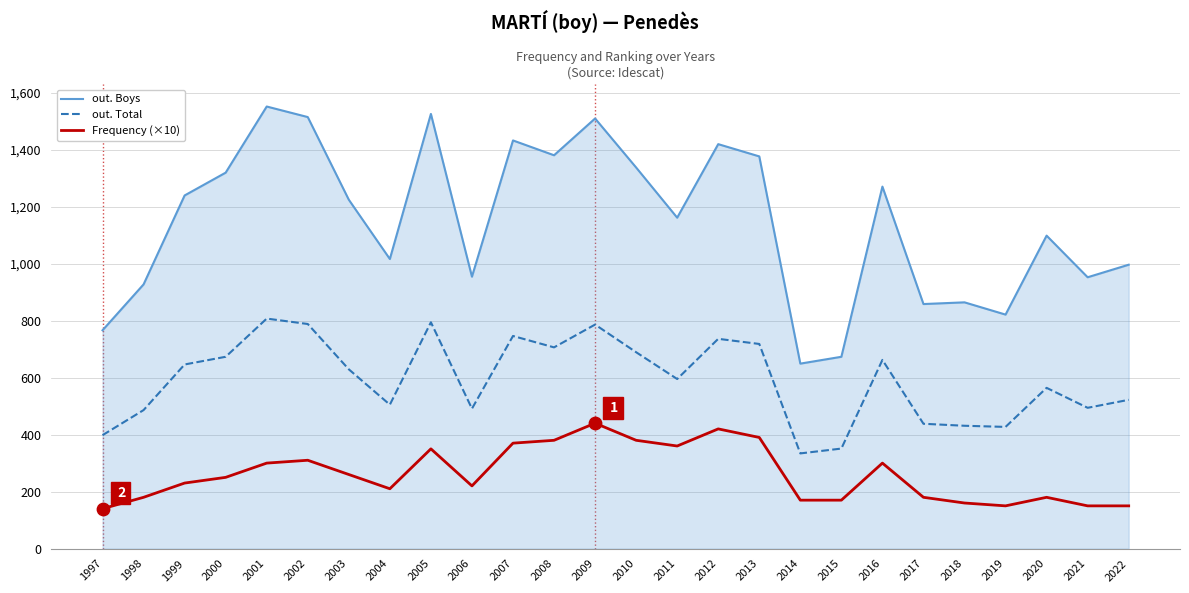

What is the total value across all series at 2013?

2484